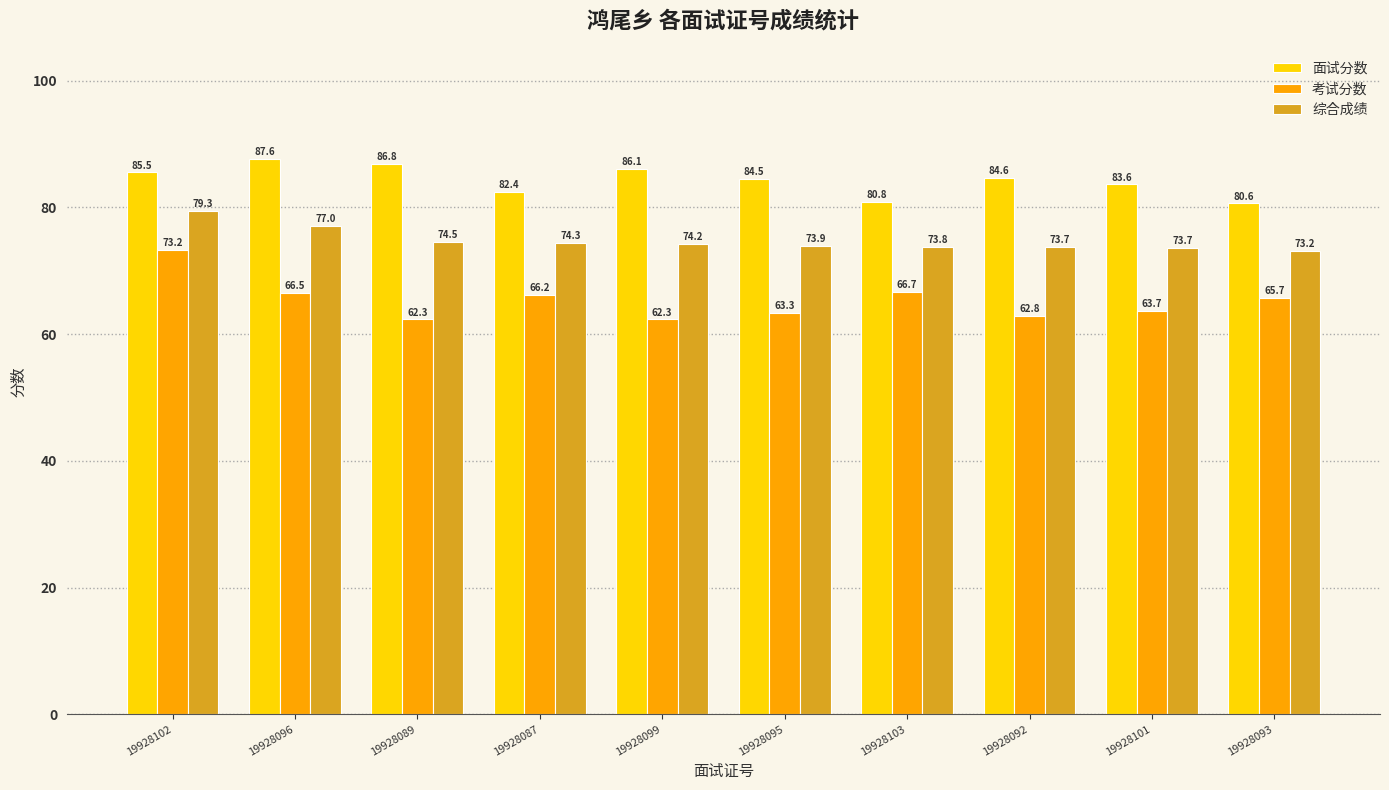

List the labels in order of 面试分数 value, largest first.

19928096, 19928089, 19928099, 19928102, 19928092, 19928095, 19928101, 19928087, 19928103, 19928093